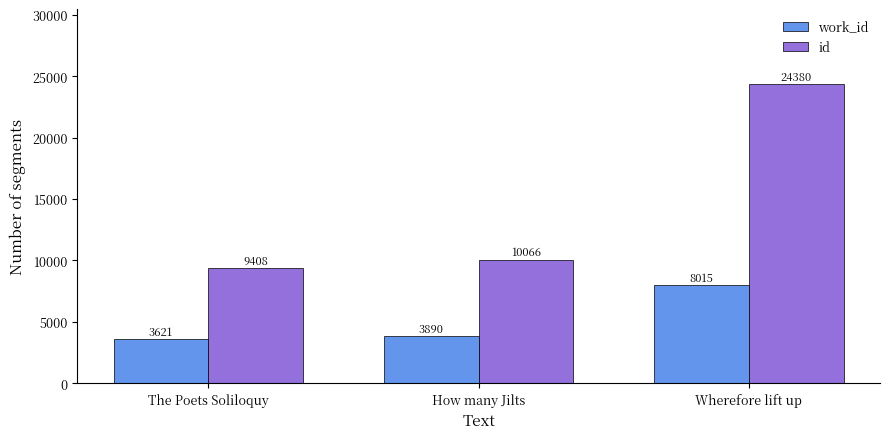

What is the difference between the highest and lowest values at How many Jilts?

6176